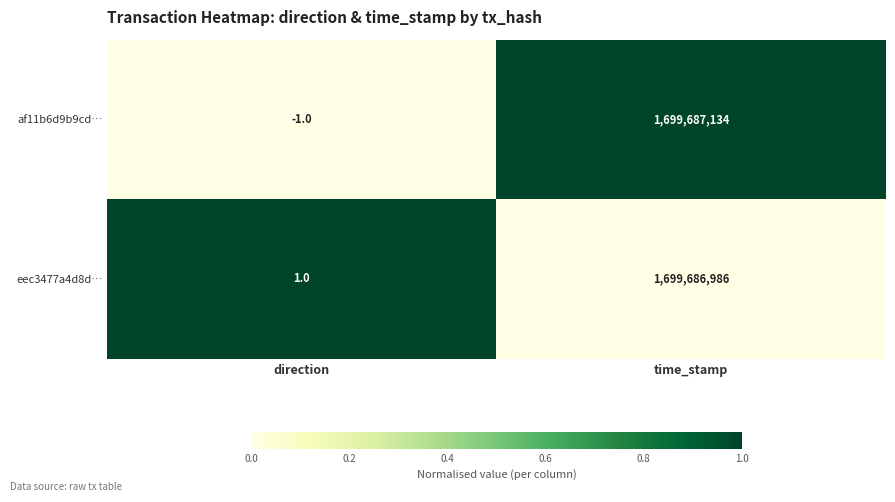

What is the maximum value for af11b6d9b9cd…?

1699687134